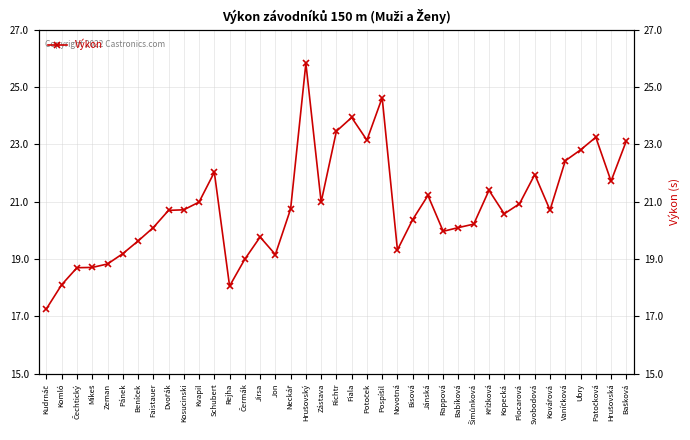

List the labels in order of value, largest first.

Hrušovský, Pospíšil, Fiala, Richtr, Patočková, Potoček, Bašková, Ubry, Vaníčková, Schubert, Svobodová, Hrušovská, Křížková, Jánská, Kvapil, Zástava, Plocarová, Neckář, Kosucinski, Kovářová, Dvořák, Kopecká, Bisová, Šimůnková, Faistauer, Babíková, Rappová, Jirsa, Beníček, Novotná, Pánek, Jon, Čermák, Zeman, Mikeš, Čechtický, Komló, Rejha, Kudrnáč